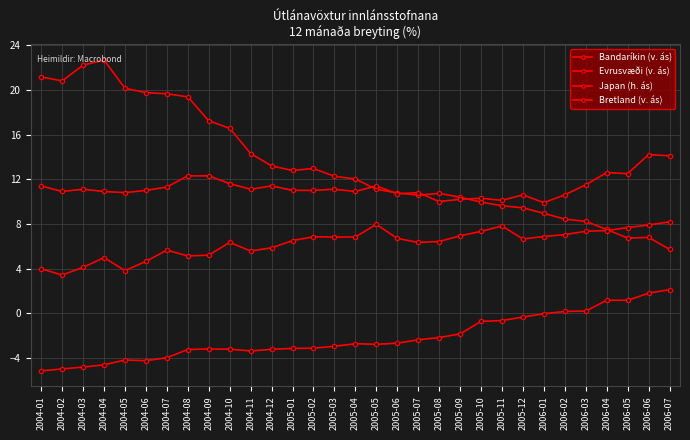

Count the number of categories in the chart.

31